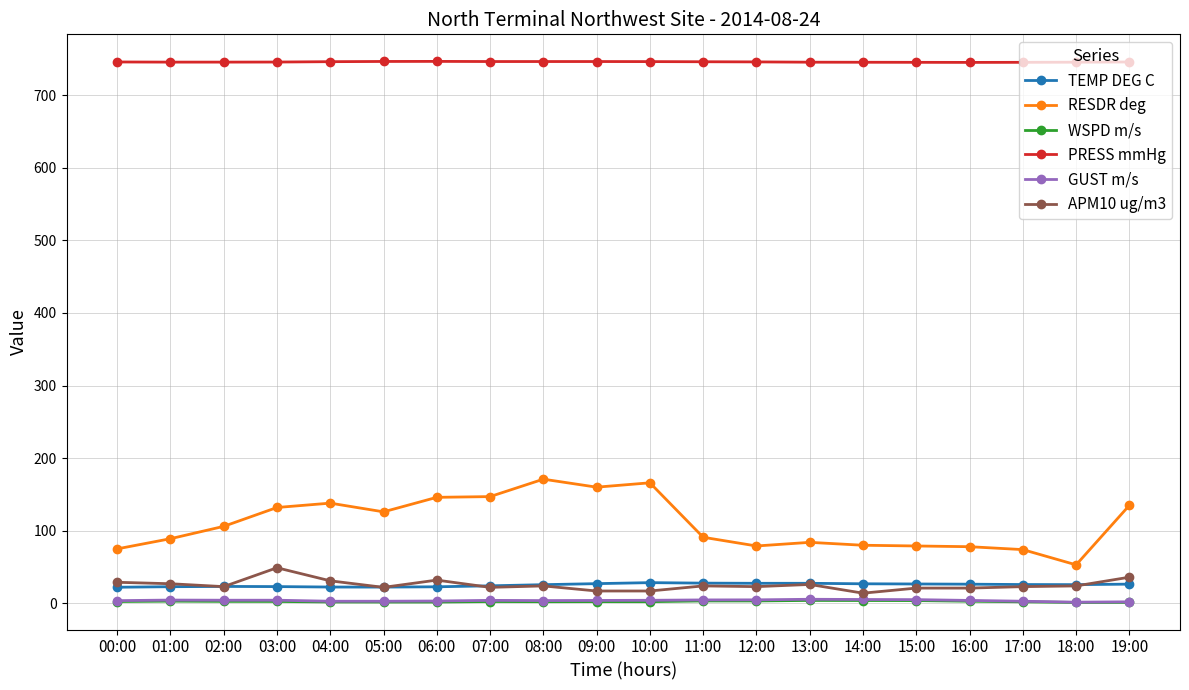

What is the value of the RESDR deg point at the 20th from the left?

135.0